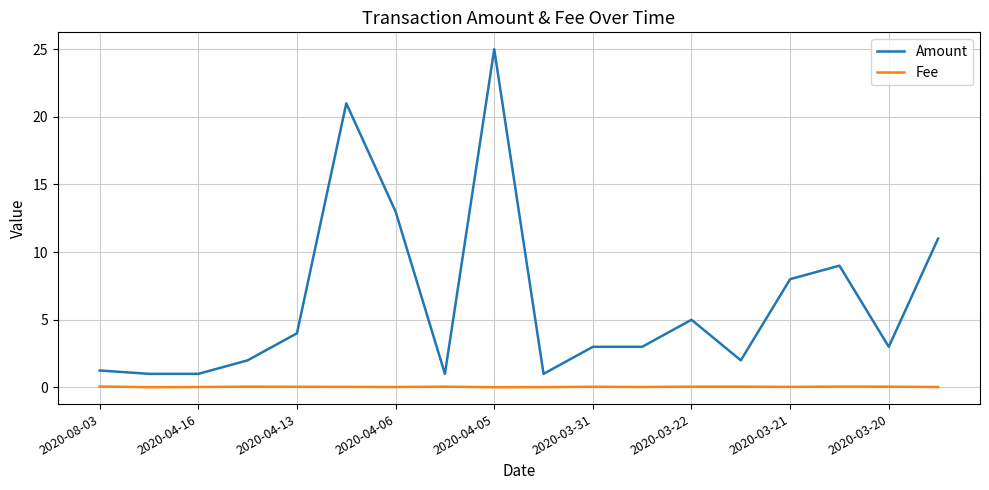

What is the sum of all Fee values?

0.7